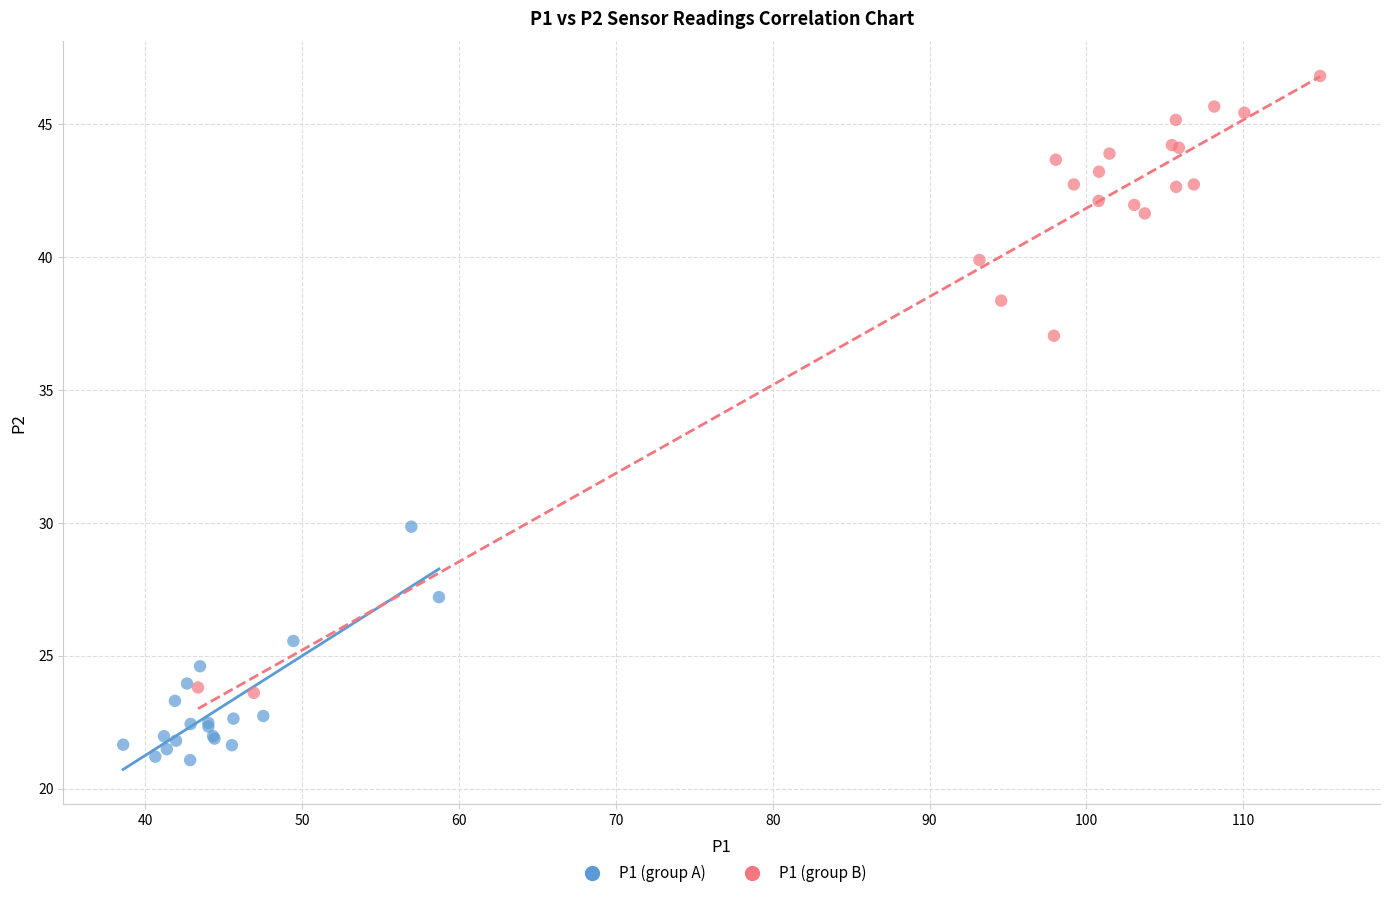

Which series contains the highest Y value?

P1 (group B)